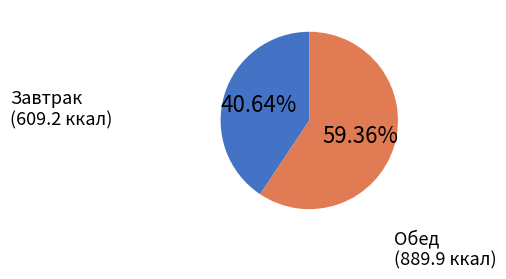

Is there any slice that represents more than half of the pie?

Yes